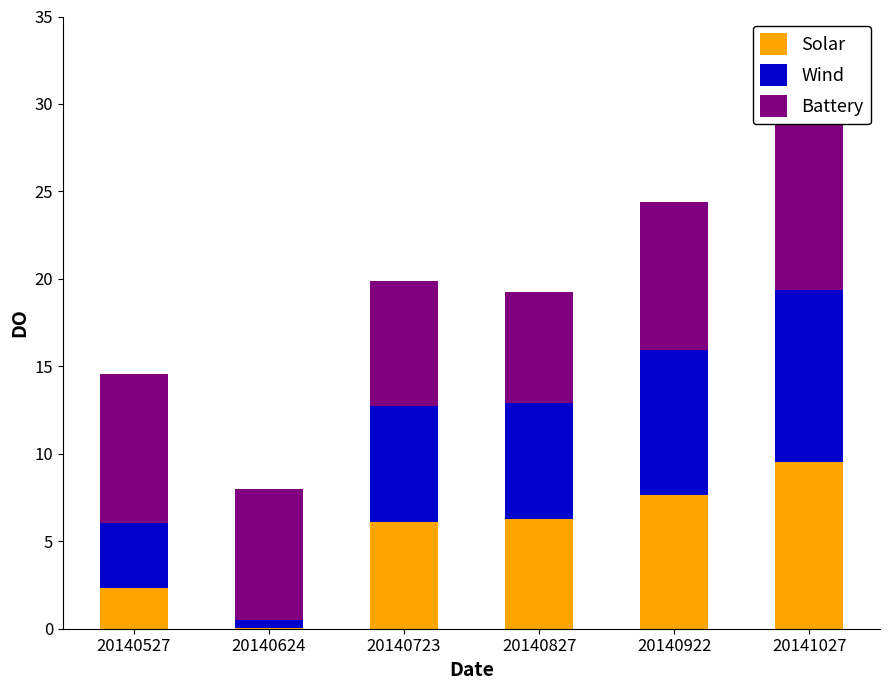

Reading left to right, extract all data points from this chart.

Solar: 2.4	0.0	6.1	6.3	7.7	9.5
Wind: 3.7	0.5	6.6	6.6	8.3	9.9
Battery: 8.5	7.5	7.2	6.4	8.5	9.9